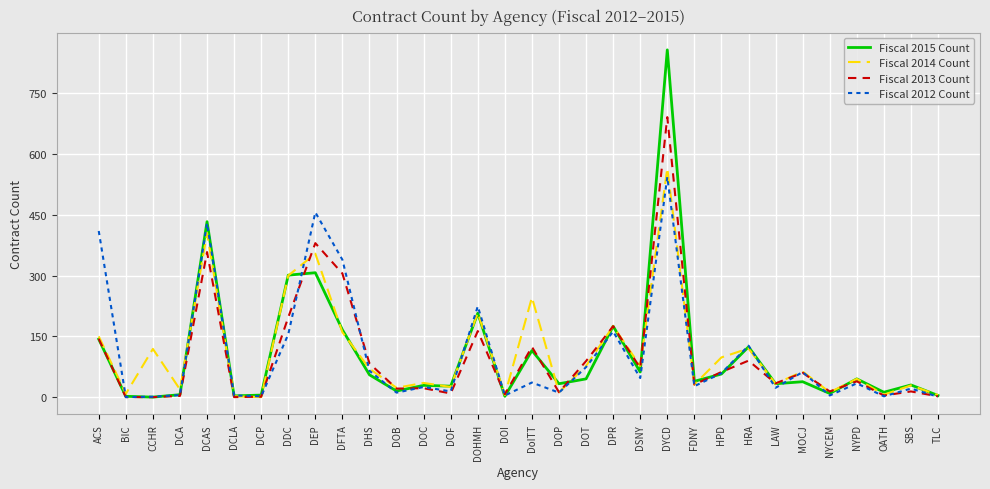

What is the total value across all series at DOT?

285